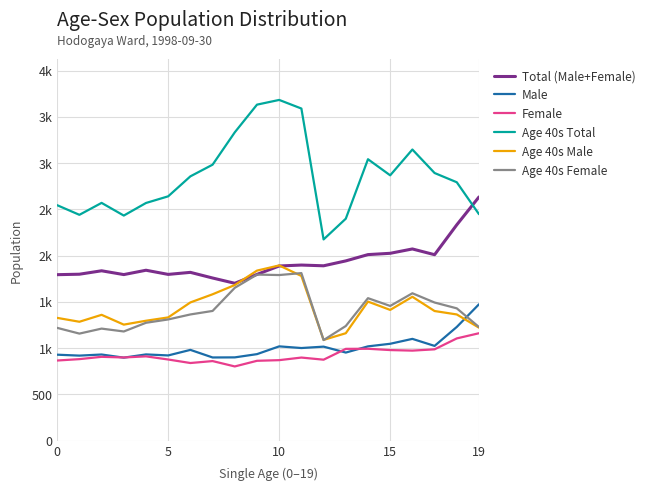

What are all the series names shown in the legend?

Total (Male+Female), Male, Female, Age 40s Total, Age 40s Male, Age 40s Female